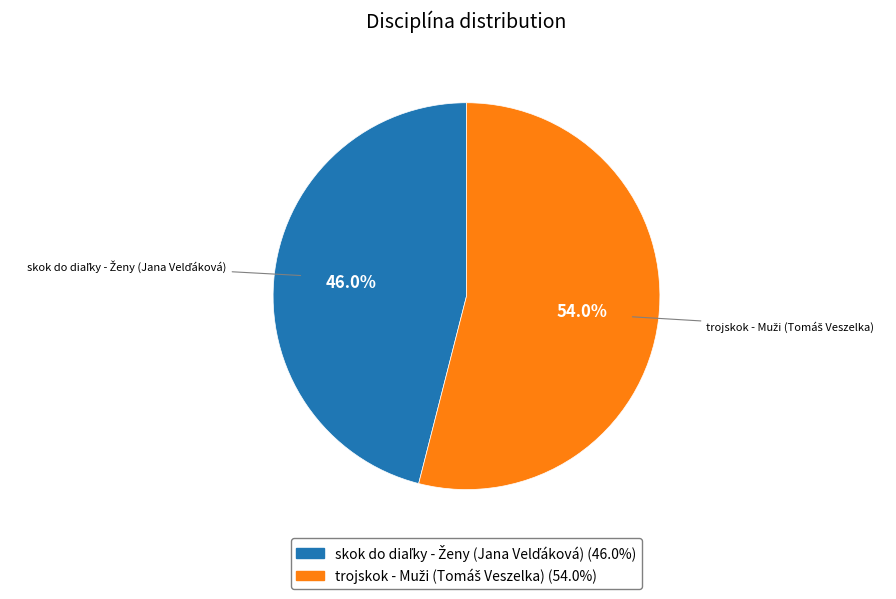

Is there any slice that represents more than half of the pie?

Yes